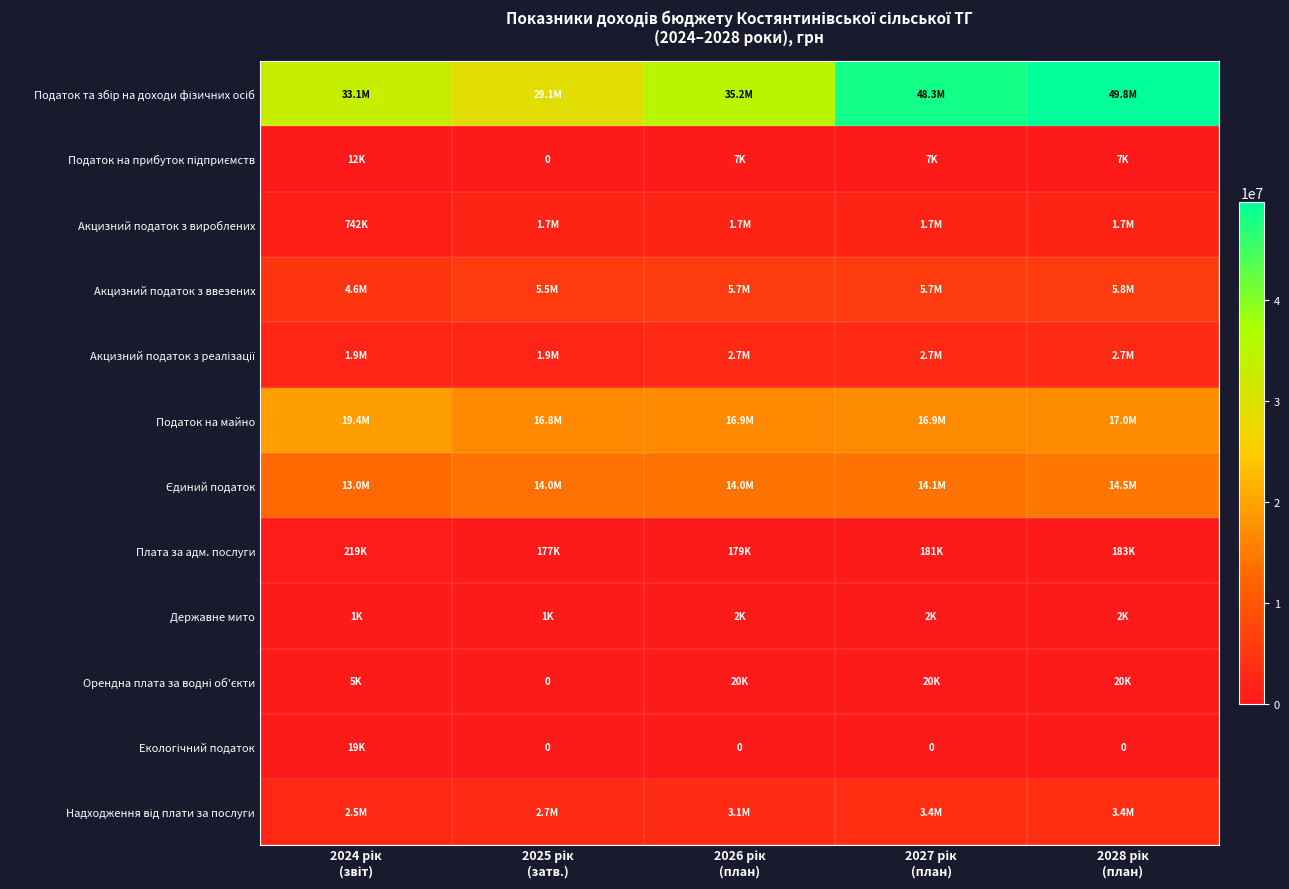

At how many categories does at least one series exceed 37291981?

2